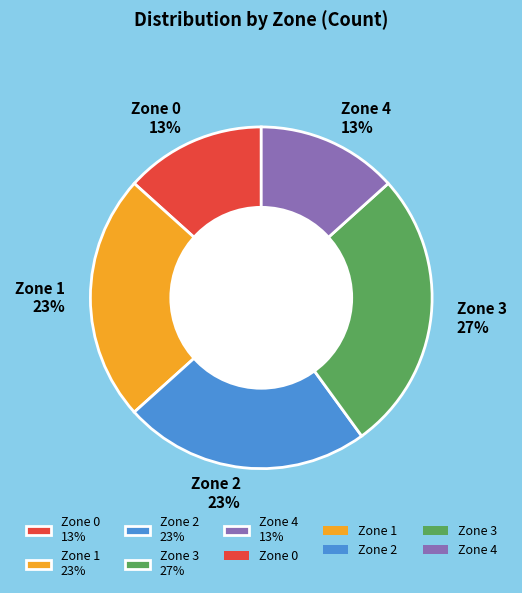

True or false: Zone 1 accounts for 23% of the total.

True